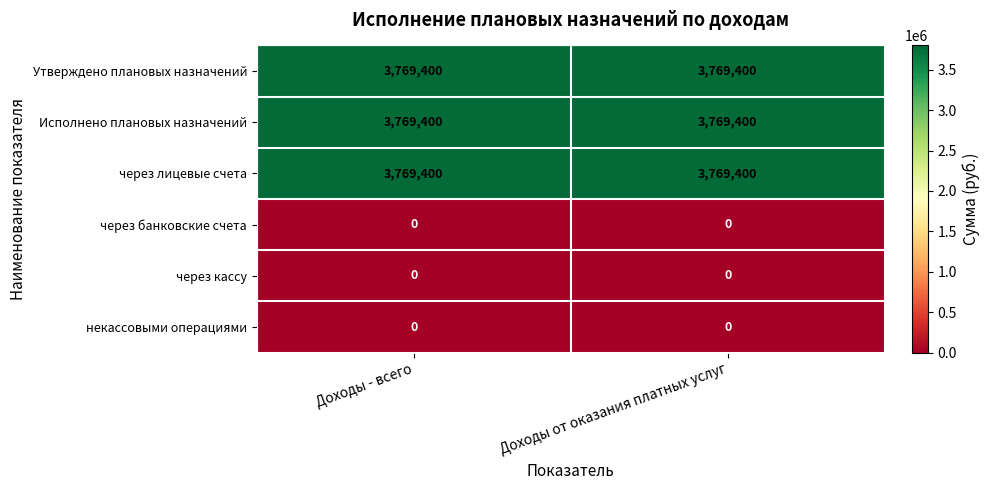

Reading right to left, list all the values displayed in this chart.

Утверждено плановых назначений: 3769400	3769400
Исполнено плановых назначений: 3769400	3769400
через лицевые счета: 3769400	3769400
через банковские счета: 0	0
через кассу: 0	0
некассовыми операциями: 0	0